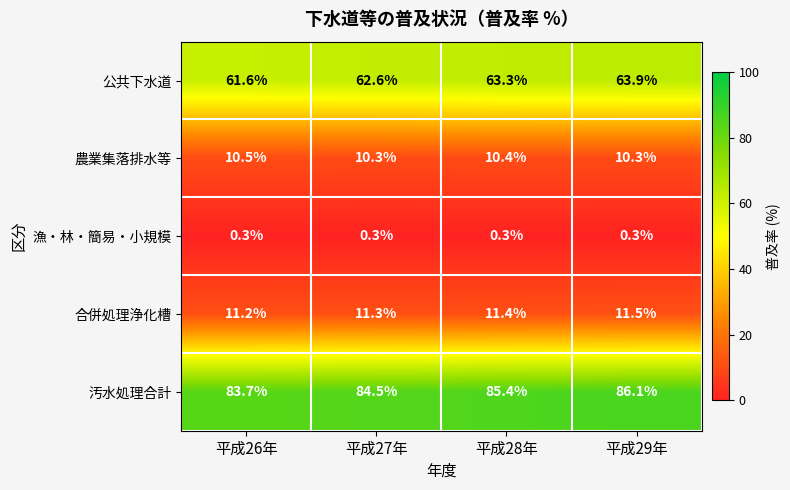

What is the approximate value of 漁・林・簡易・小規模 at 平成26年?

0.3